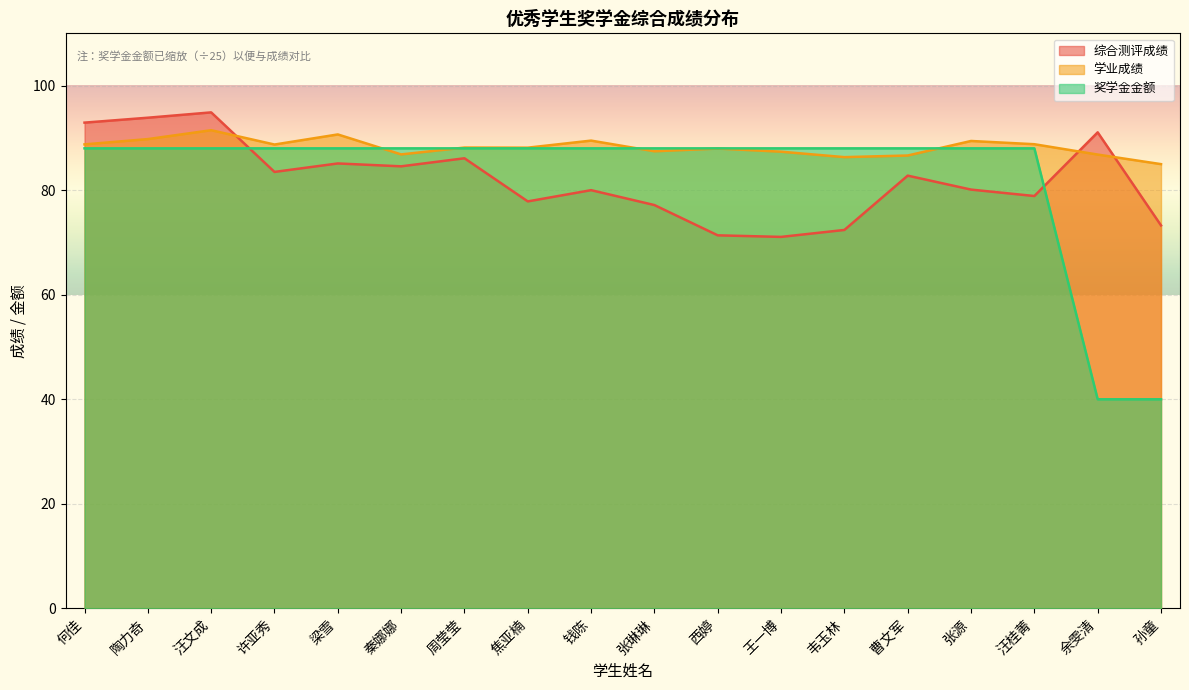

Does the chart display data point markers on the line(s)?

No